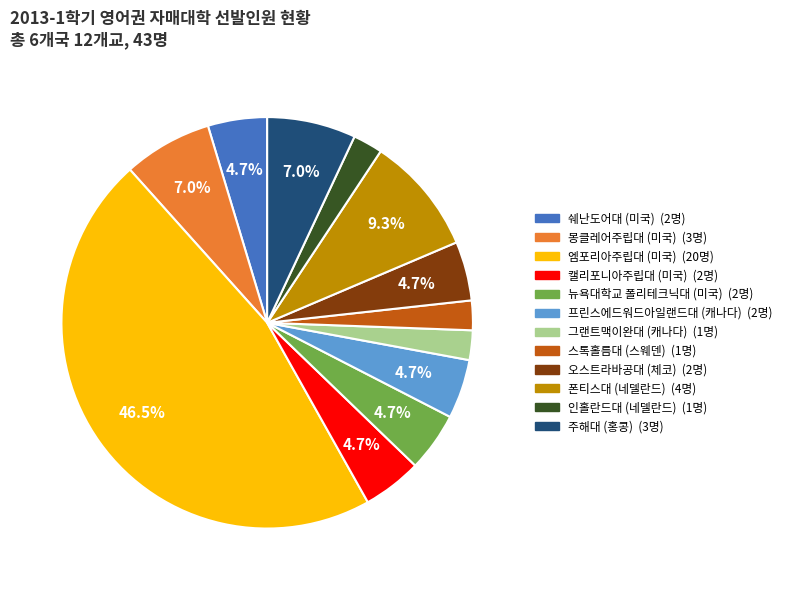

Is 그랜트맥이완대 (캐나다) the majority of the pie?

No